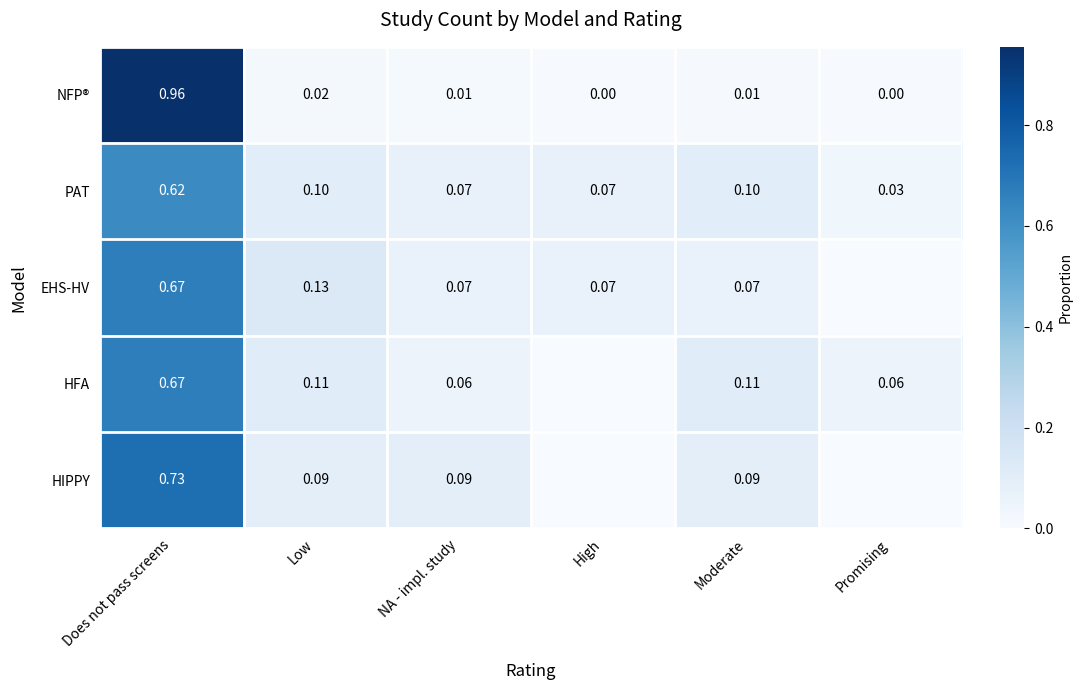

Which series changed the most between Does not pass screens and Moderate?

NFP®